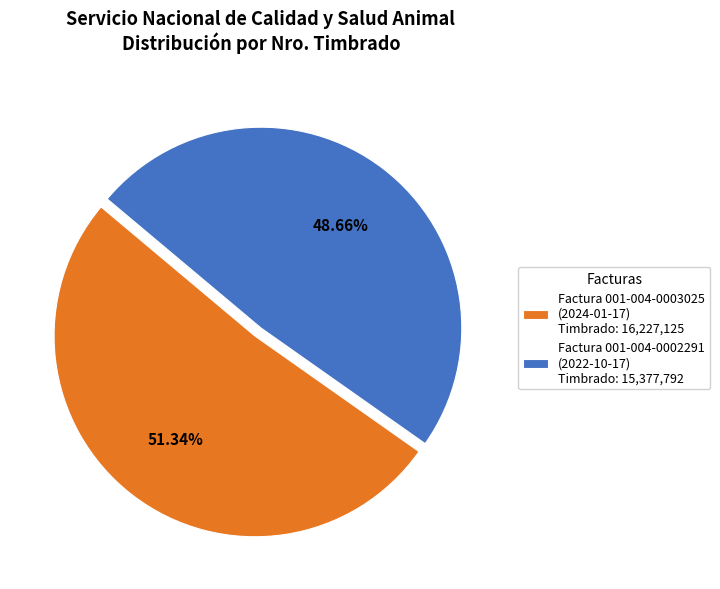

Combined, do Factura 001-004-0002291 (2022-10-17) Timbrado: 15,377,792 and Factura 001-004-0003025 (2024-01-17) Timbrado: 16,227,125 account for over 50%?

Yes